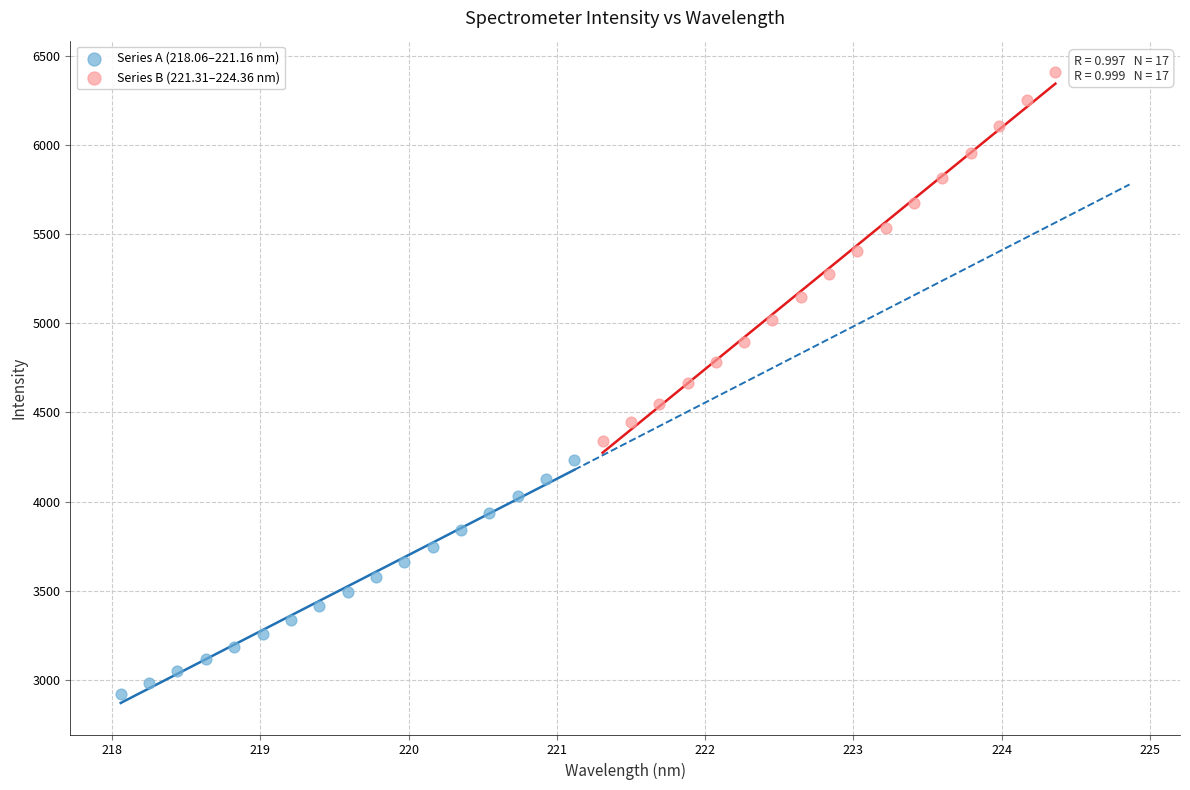

Which series contains the highest Y value?

Series B (221.31–224.36 nm)